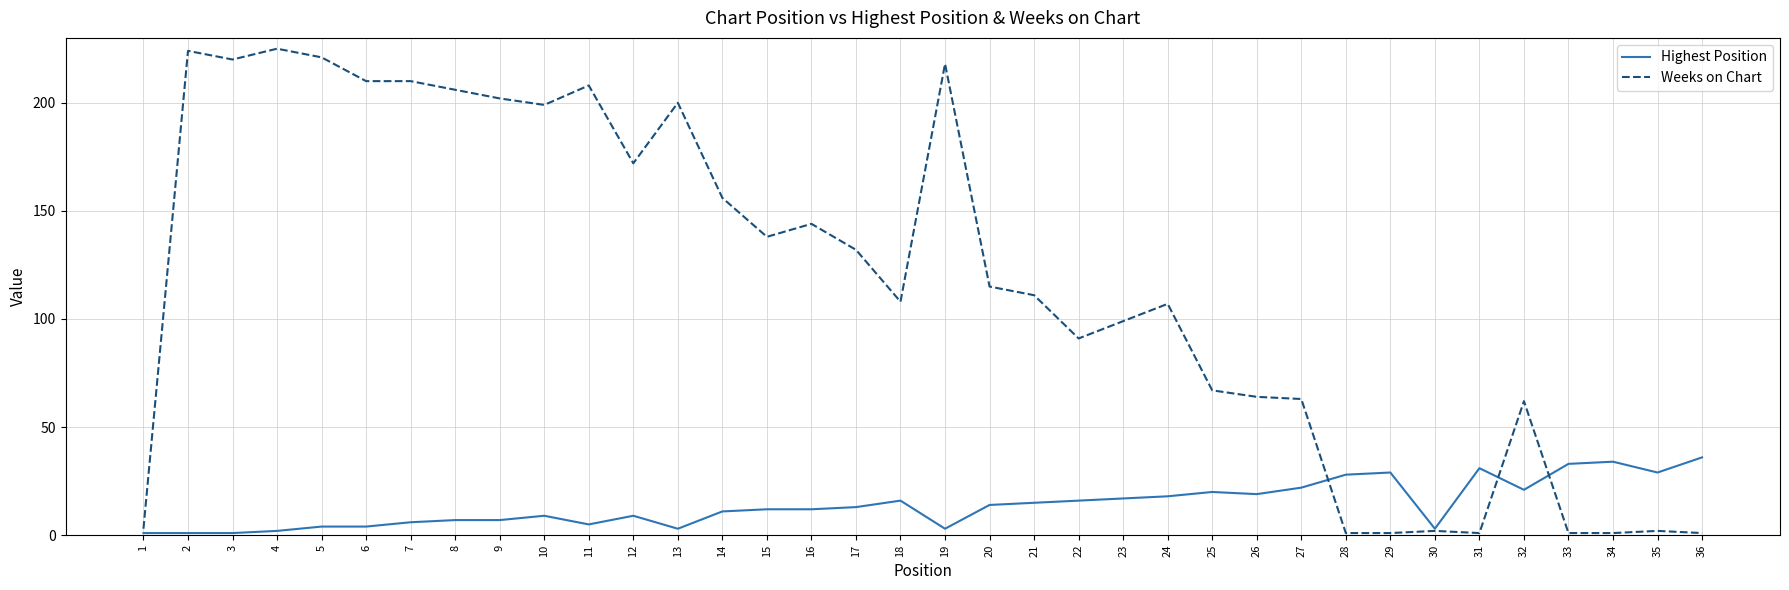

How many lines are shown in the chart?

2